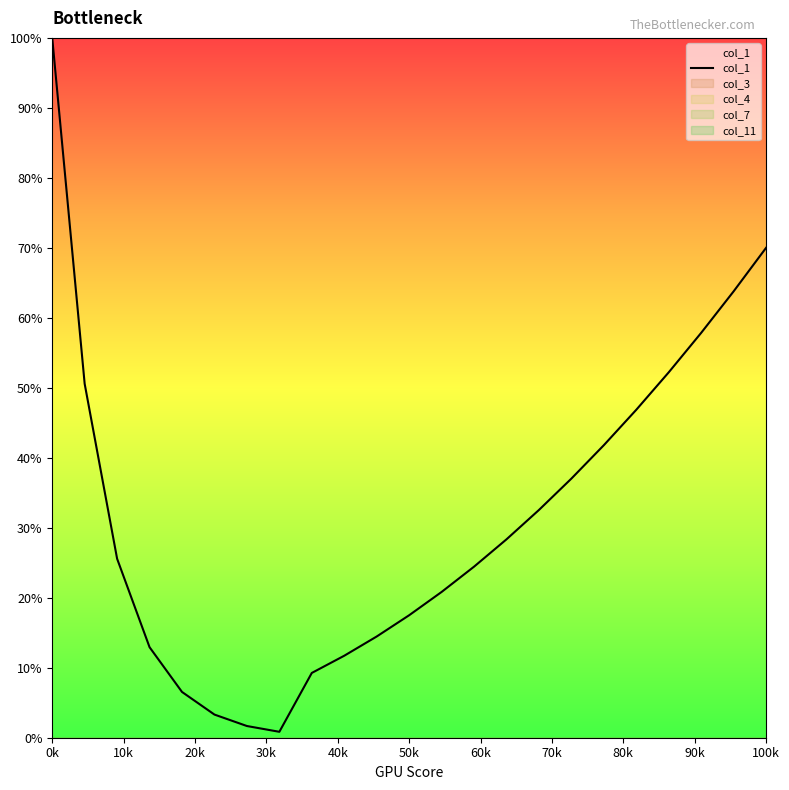

True or false: the data has more than 2 interior local peaks.

False